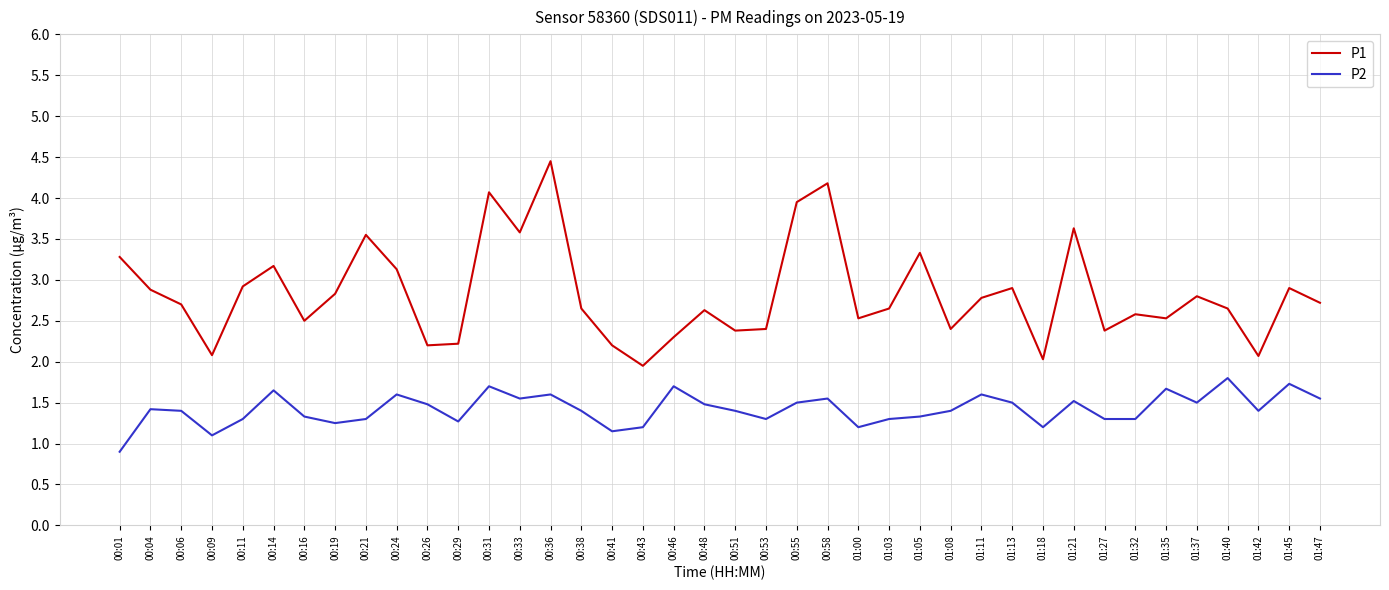

True or false: P1 and P2 intersect in this chart.

False